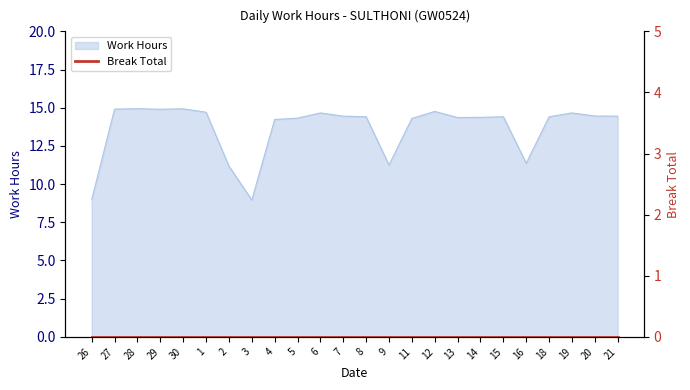

What is the label of the 3rd point from the left?

28